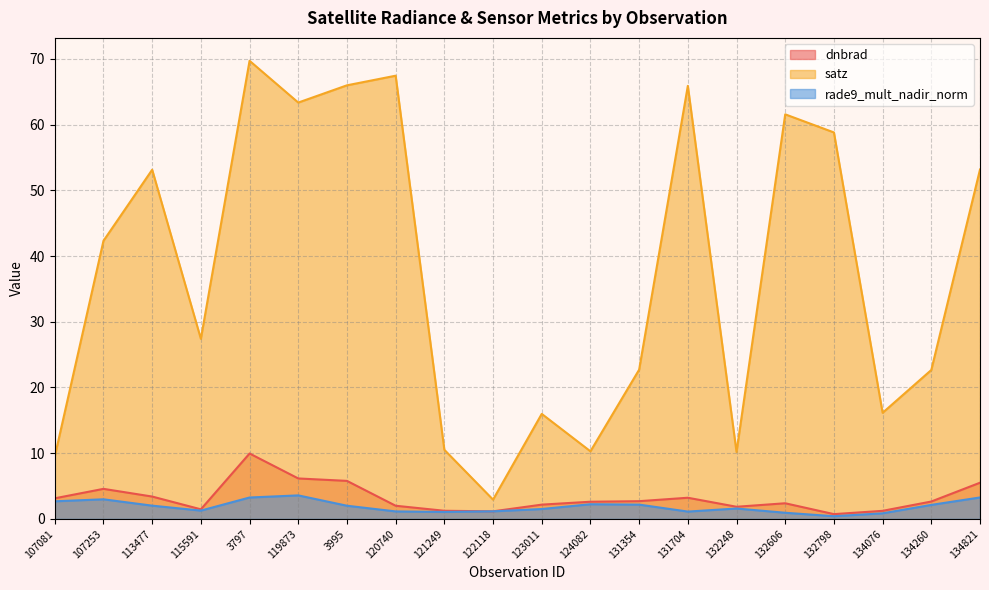

Reading left to right, transcribe all the data shown in this chart.

dnbrad: 107081=3.1	107253=4.6	113477=3.4	115591=1.5	3797=10.0	119873=6.2	3995=5.8	120740=2.0	121249=1.2	122118=1.2	123011=2.2	124082=2.6	131354=2.7	131704=3.2	132248=1.8	132606=2.4	132798=0.7	134076=1.2	134260=2.6	134821=5.5
satz: 107081=9.5	107253=42.3	113477=53.1	115591=27.4	3797=69.7	119873=63.4	3995=66.0	120740=67.4	121249=10.5	122118=2.9	123011=16.0	124082=10.3	131354=22.7	131704=65.9	132248=10.2	132606=61.6	132798=58.8	134076=16.1	134260=22.7	134821=53.2
rade9_mult_nadir_norm: 107081=2.7	107253=3.0	113477=2.0	115591=1.3	3797=3.3	119873=3.6	3995=2.0	120740=1.1	121249=1.1	122118=1.2	123011=1.5	124082=2.2	131354=2.2	131704=1.1	132248=1.6	132606=0.9	132798=0.4	134076=0.9	134260=2.1	134821=3.3